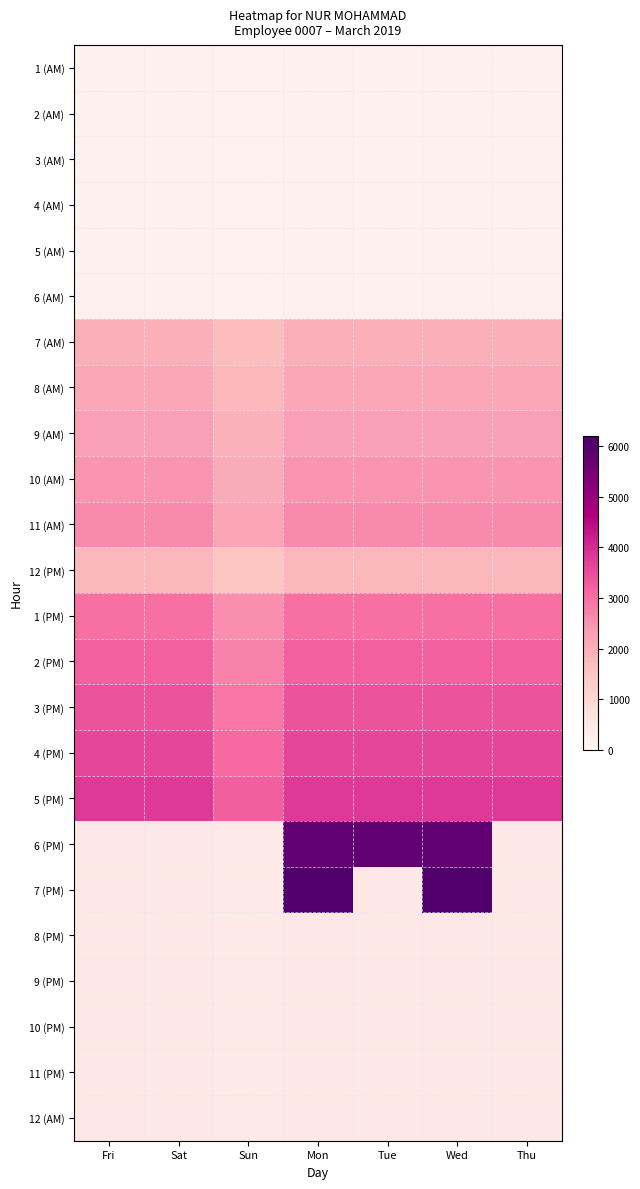

At which category is the sum across all series the highest?

Mon